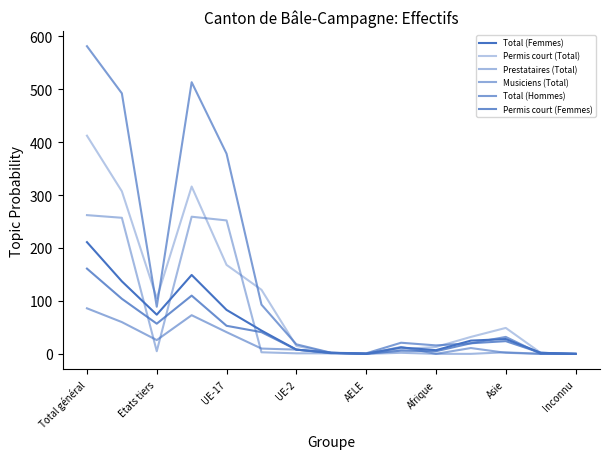

Is this an area chart (filled region under the line)?

No